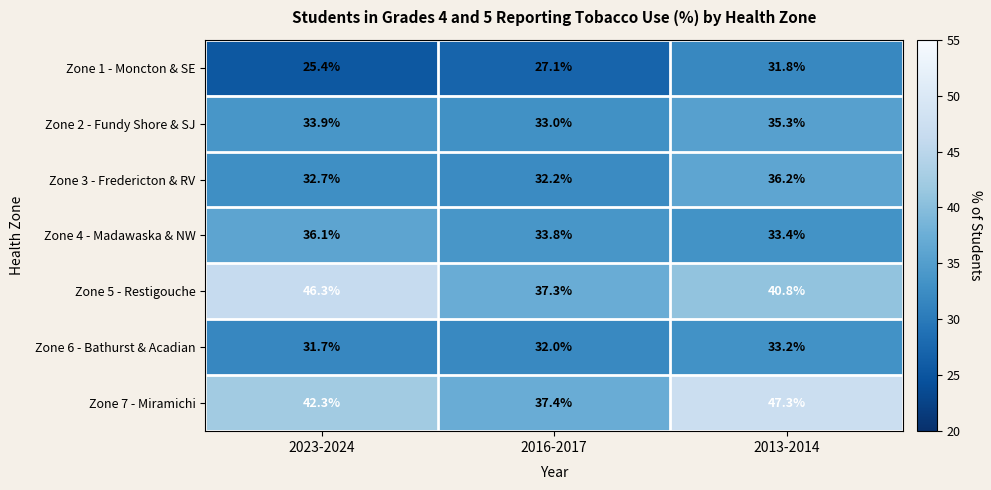

Reading right to left, transcribe all the data shown in this chart.

Zone 1 - Moncton & SE: 2013-2014=31.8	2016-2017=27.1	2023-2024=25.4
Zone 2 - Fundy Shore & SJ: 2013-2014=35.3	2016-2017=33.0	2023-2024=33.9
Zone 3 - Fredericton & RV: 2013-2014=36.2	2016-2017=32.2	2023-2024=32.7
Zone 4 - Madawaska & NW: 2013-2014=33.4	2016-2017=33.8	2023-2024=36.1
Zone 5 - Restigouche: 2013-2014=40.8	2016-2017=37.3	2023-2024=46.3
Zone 6 - Bathurst & Acadian: 2013-2014=33.2	2016-2017=32.0	2023-2024=31.7
Zone 7 - Miramichi: 2013-2014=47.3	2016-2017=37.4	2023-2024=42.3